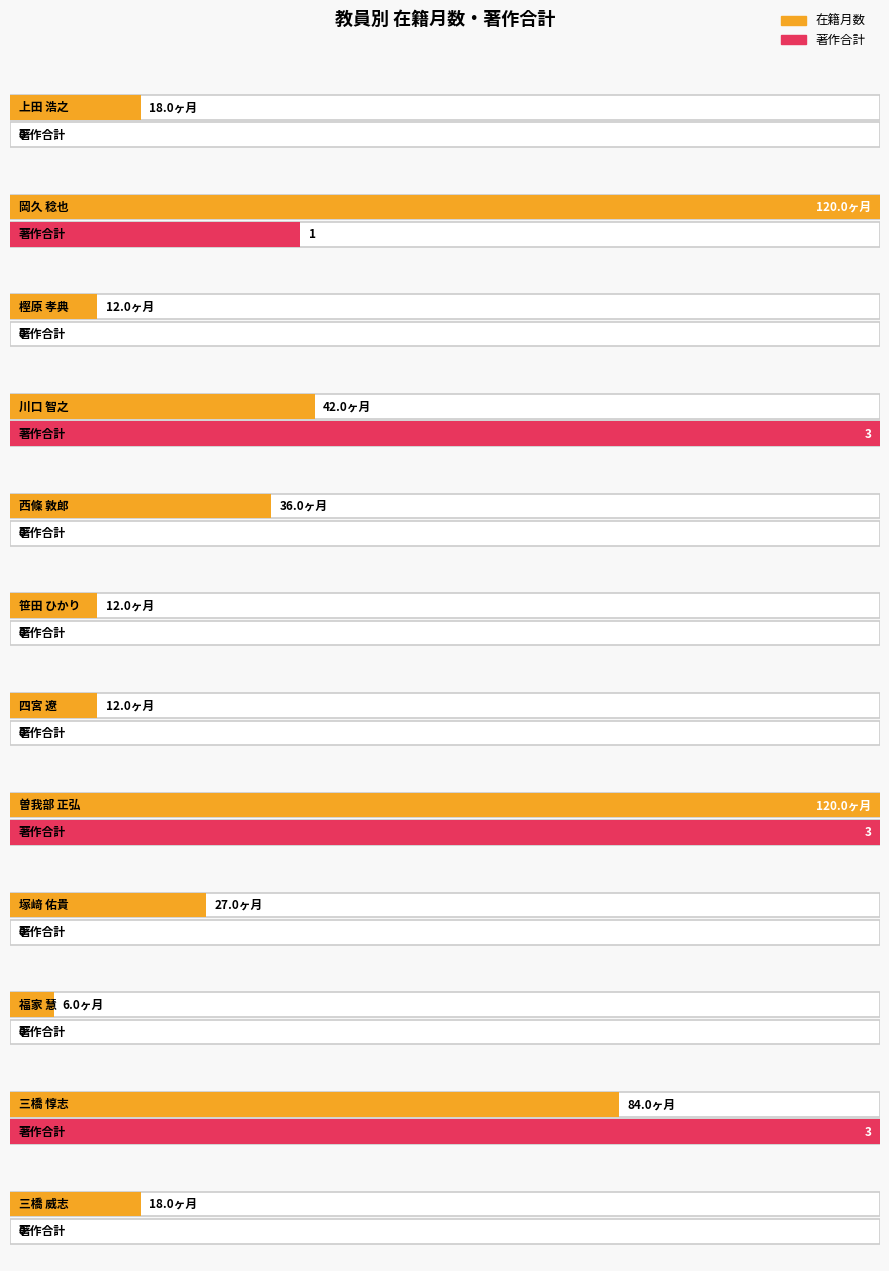

What is the label of the 2nd bar from the left?

岡久 稔也